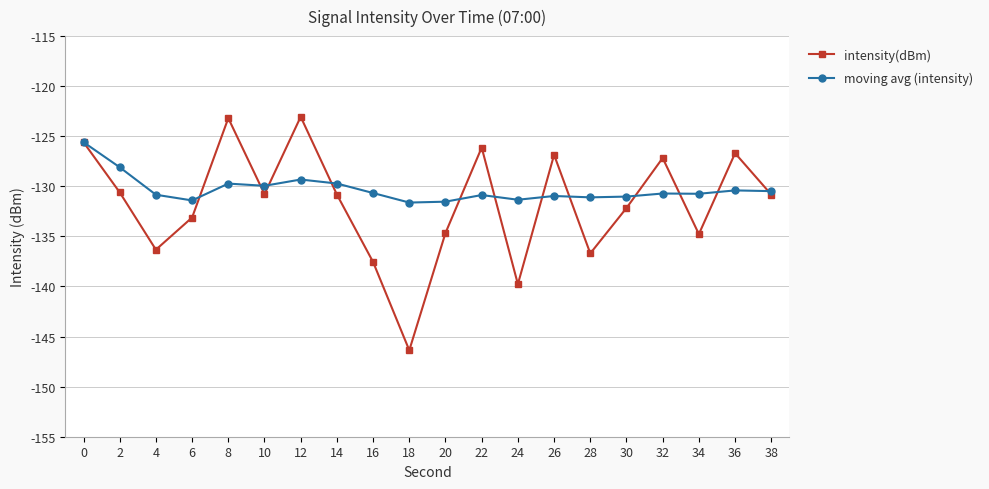

What is the difference between the second highest and second lowest values in the moving avg (intensity) series?

3.4